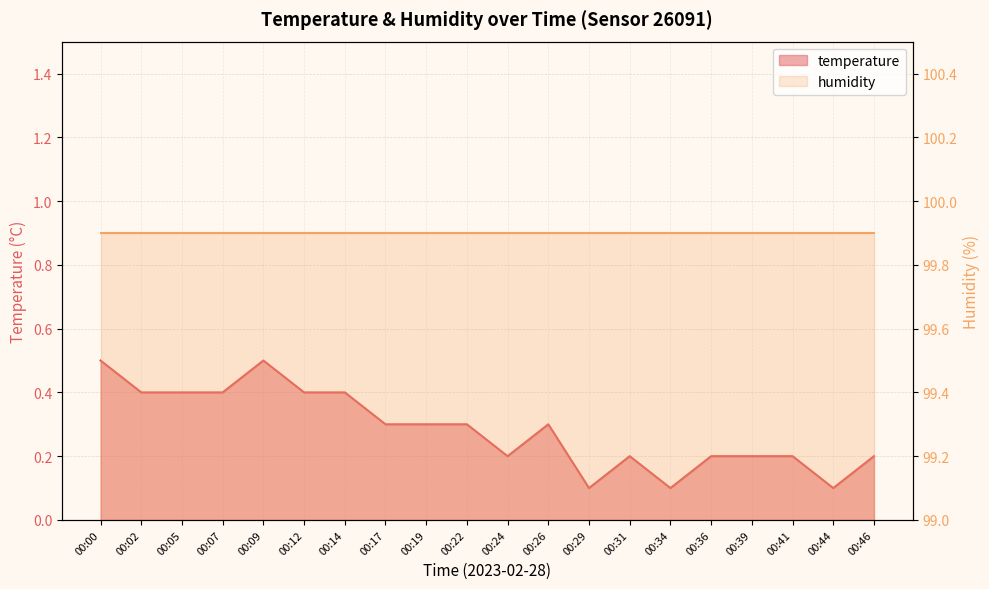

What is the change in value from 00:00 to 00:29?

-0.4